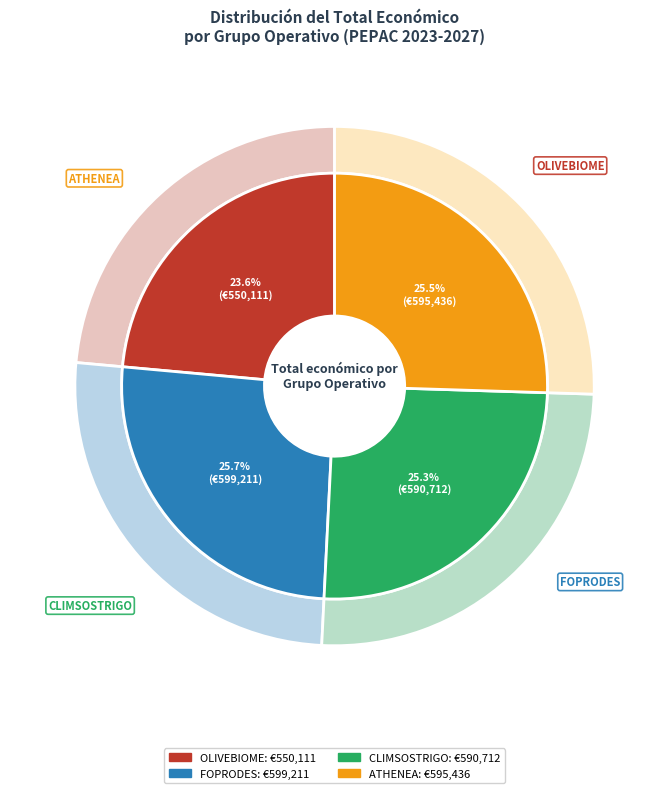

Do OLIVEBIOME and FOPRODES together represent more than half of the pie?

No